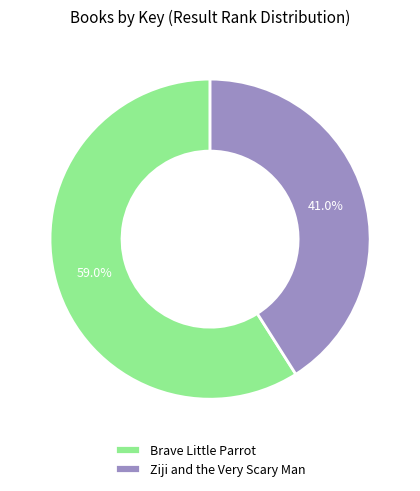

To the nearest percent, what is the combined percentage of Ziji and the Very Scary Man and Brave Little Parrot?

100%